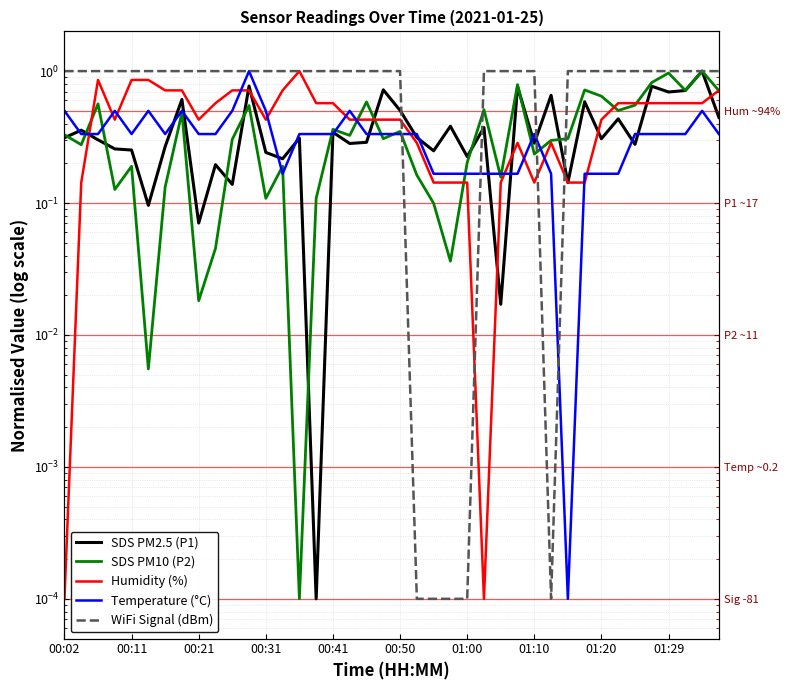

Reading right to left, list all the values displayed in this chart.

SDS PM2.5 (P1): 0.4	1.0	0.7	0.7	0.8	0.3	0.4	0.3	0.6	0.1	0.7	0.3	0.8	0.0	0.4	0.2	0.4	0.2	0.3	0.5	0.7	0.3	0.3	0.3	0.0	0.3	0.2	0.2	0.8	0.1	0.2	0.1	0.6	0.3	0.1	0.3	0.3	0.3	0.4	0.3
SDS PM10 (P2): 0.7	1.0	0.7	1.0	0.8	0.6	0.5	0.6	0.7	0.3	0.3	0.2	0.8	0.2	0.5	0.2	0.0	0.1	0.2	0.3	0.3	0.6	0.3	0.4	0.1	0.0	0.2	0.1	0.5	0.3	0.0	0.0	0.5	0.1	0.0	0.2	0.1	0.6	0.3	0.3
Humidity (%): 0.7	0.6	0.6	0.6	0.6	0.6	0.6	0.4	0.1	0.1	0.3	0.1	0.3	0.1	0.0	0.1	0.1	0.1	0.3	0.4	0.4	0.4	0.4	0.6	0.6	1.0	0.7	0.4	0.7	0.7	0.6	0.4	0.7	0.7	0.9	0.9	0.4	0.9	0.1	0.0
Temperature (°C): 0.3	0.5	0.3	0.3	0.3	0.3	0.2	0.2	0.2	0.0	0.2	0.3	0.2	0.2	0.2	0.2	0.2	0.2	0.3	0.3	0.3	0.3	0.5	0.3	0.3	0.3	0.2	0.5	1.0	0.5	0.3	0.3	0.5	0.3	0.5	0.3	0.5	0.3	0.3	0.5
WiFi Signal (dBm): 1.0	1.0	1.0	1.0	1.0	1.0	1.0	1.0	1.0	1.0	0.0	1.0	1.0	1.0	1.0	0.0	0.0	0.0	0.0	1.0	1.0	1.0	1.0	1.0	1.0	1.0	1.0	1.0	1.0	1.0	1.0	1.0	1.0	1.0	1.0	1.0	1.0	1.0	1.0	1.0